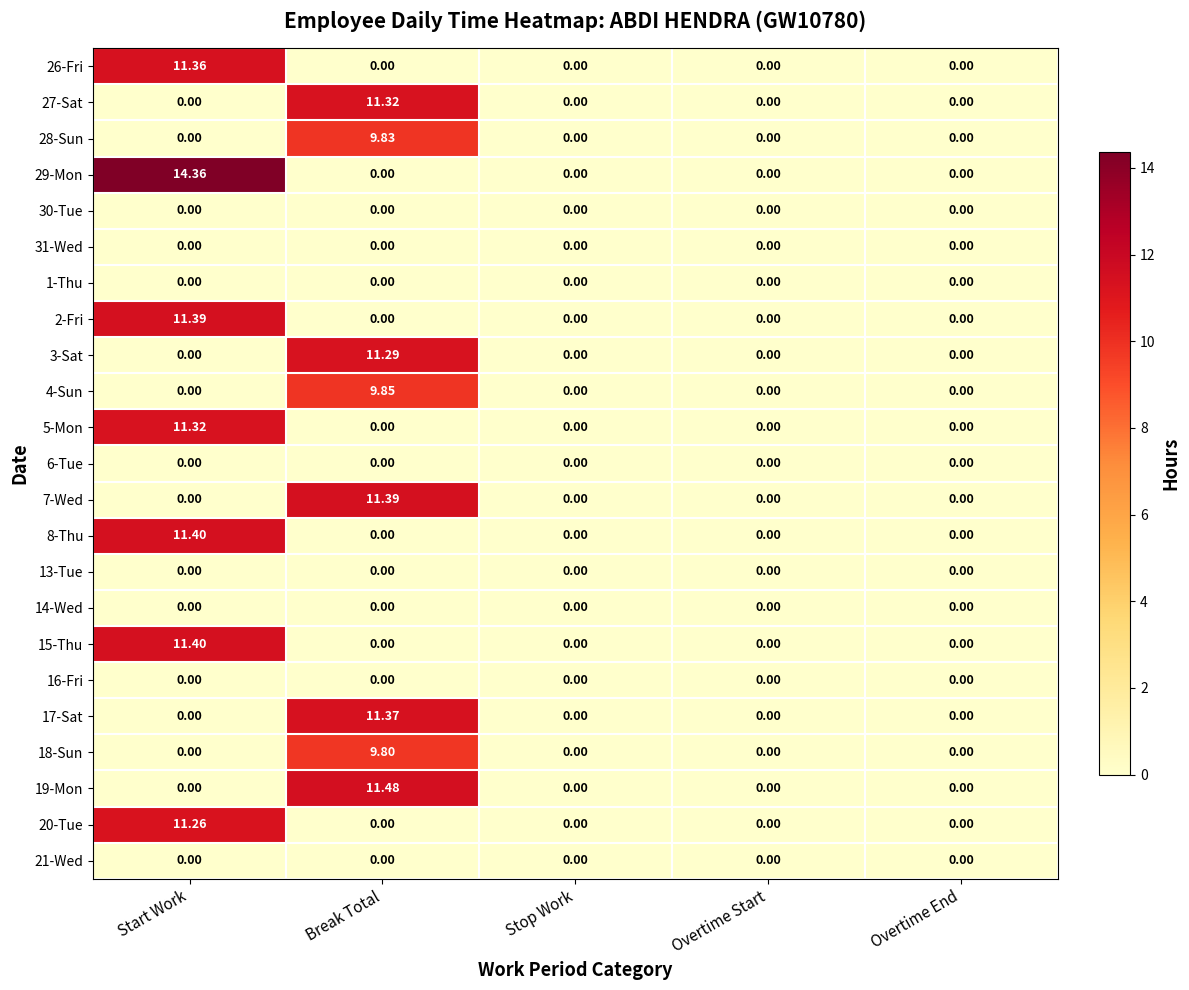

How many distinct data groups are displayed?

23